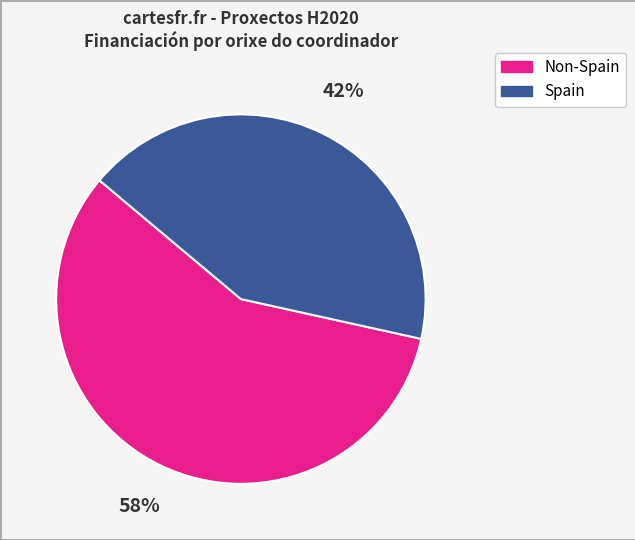

To the nearest percent, what is the average slice percentage?

50%